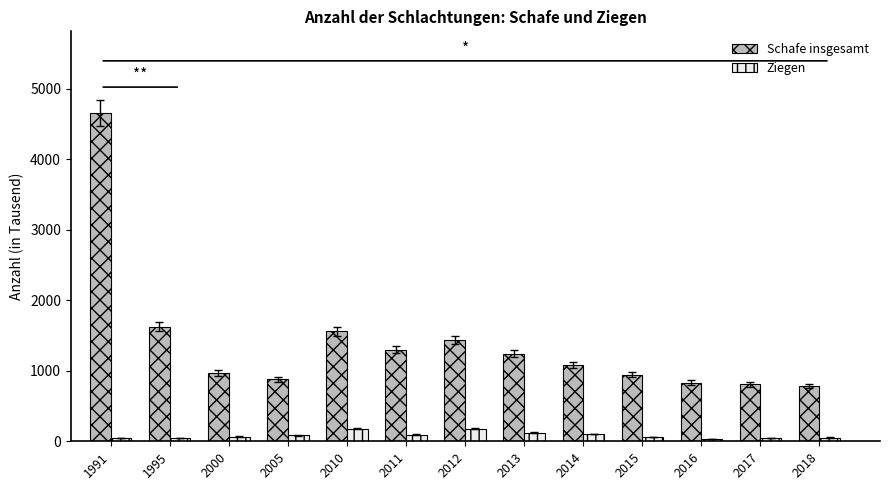

What is the total value across all series at 2000?

1035